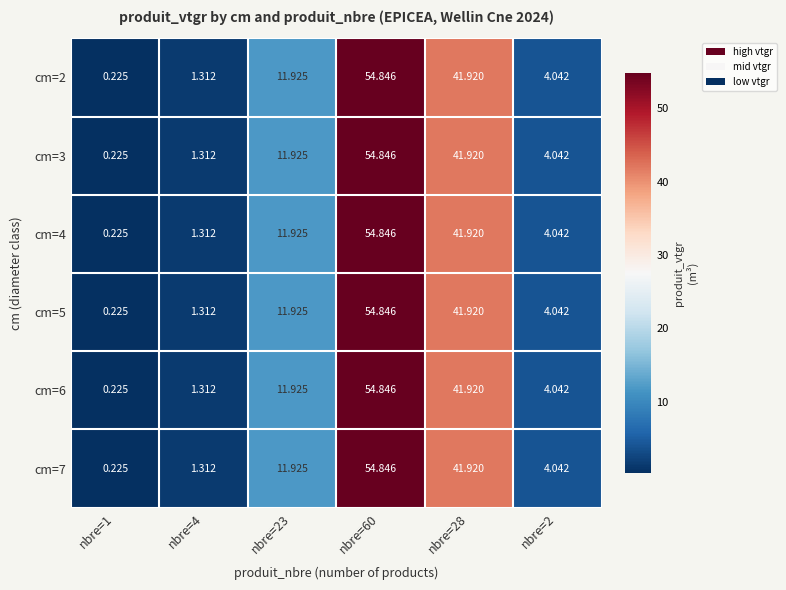

Is the value of cm=7 at nbre=4 greater than the value of cm=5 at nbre=2?

No